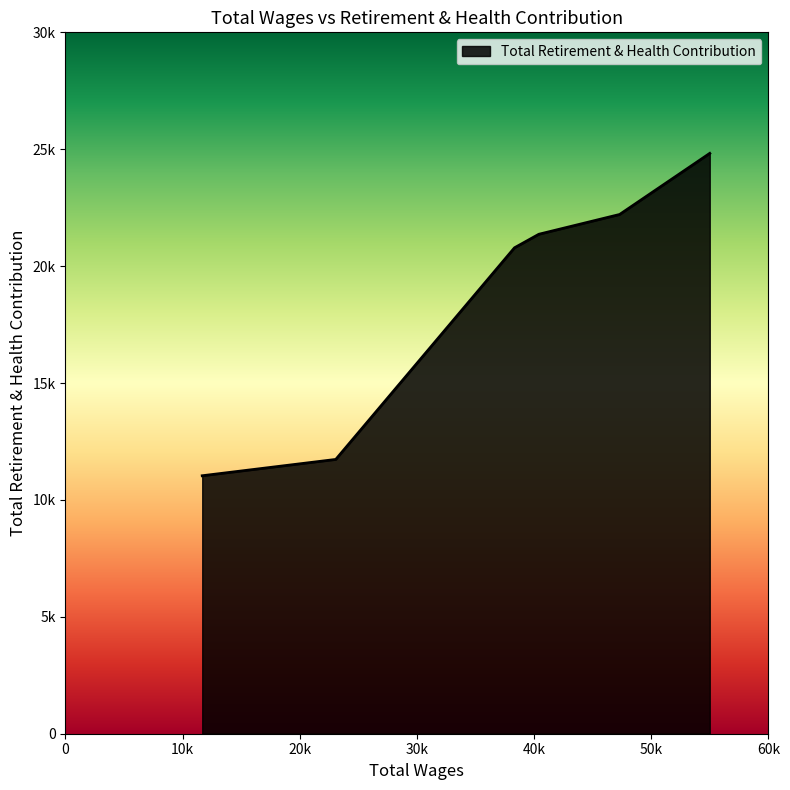

What is the average value?

18658